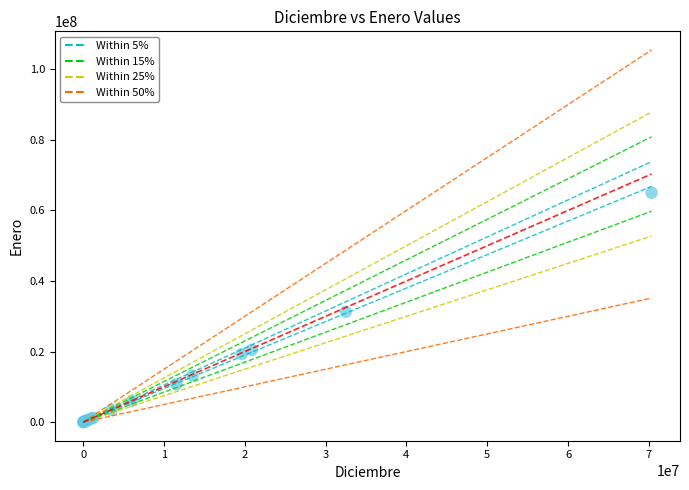

What Y value in the scatter plot is closest to 32511662?

31278746.5